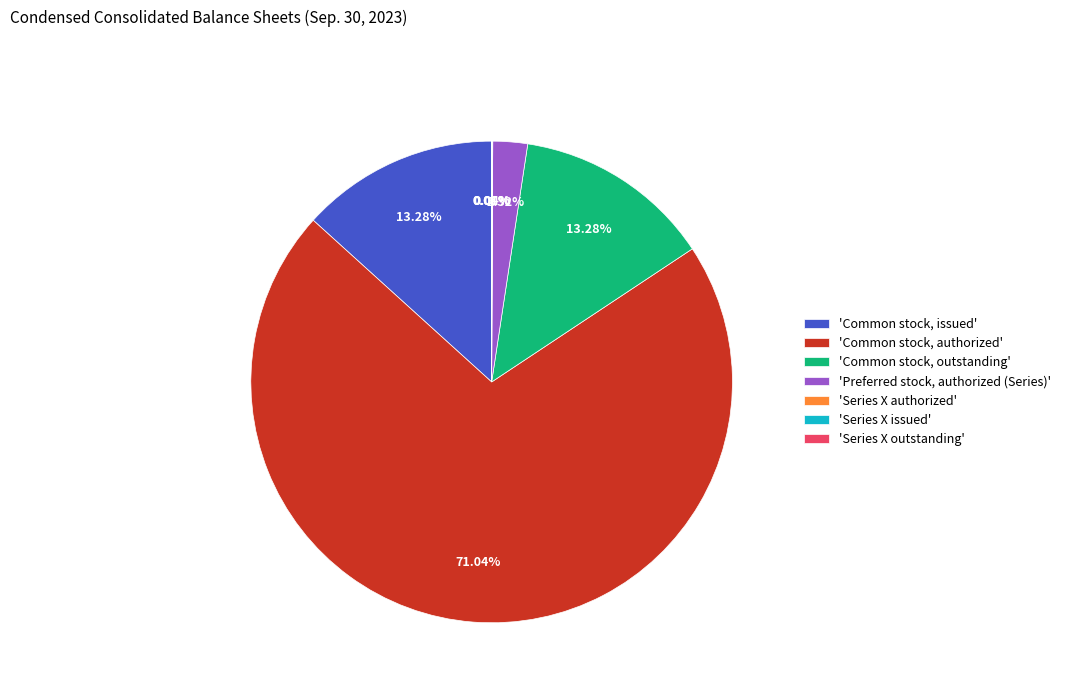

What is the majority slice?

'Common stock, authorized'